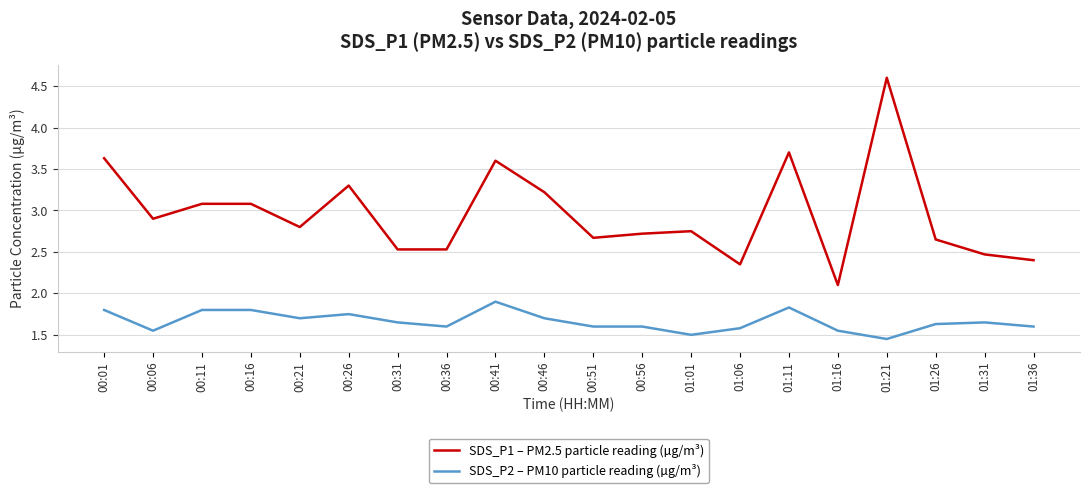

What are all the series names shown in the legend?

SDS_P1 – PM2.5 particle reading (µg/m³), SDS_P2 – PM10 particle reading (µg/m³)